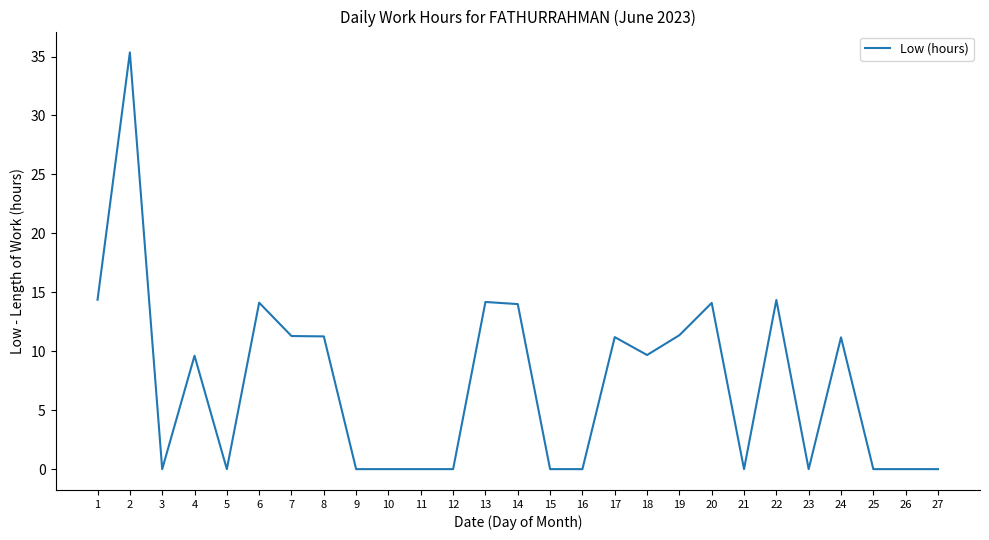

Where does the data first go above 9?

1